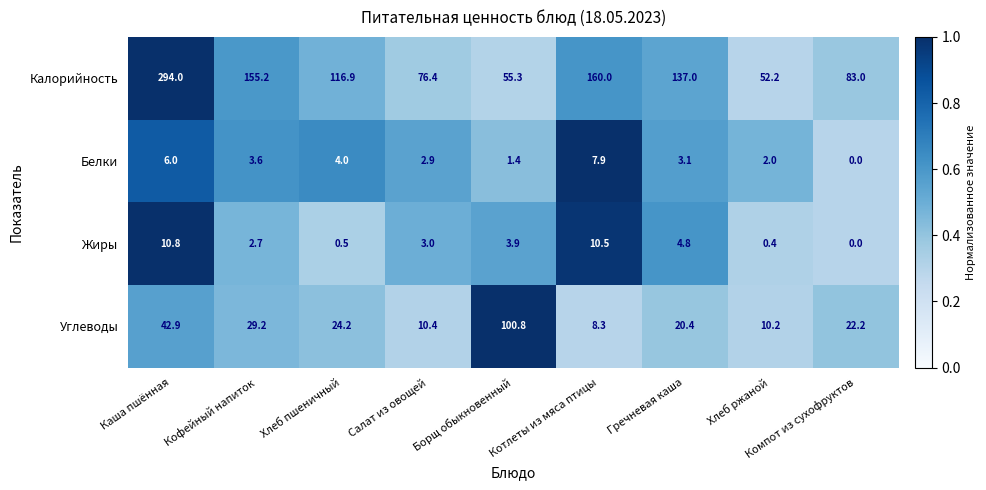

Is it true that Жиры equals -4.2 at Компот из сухофруктов?

False